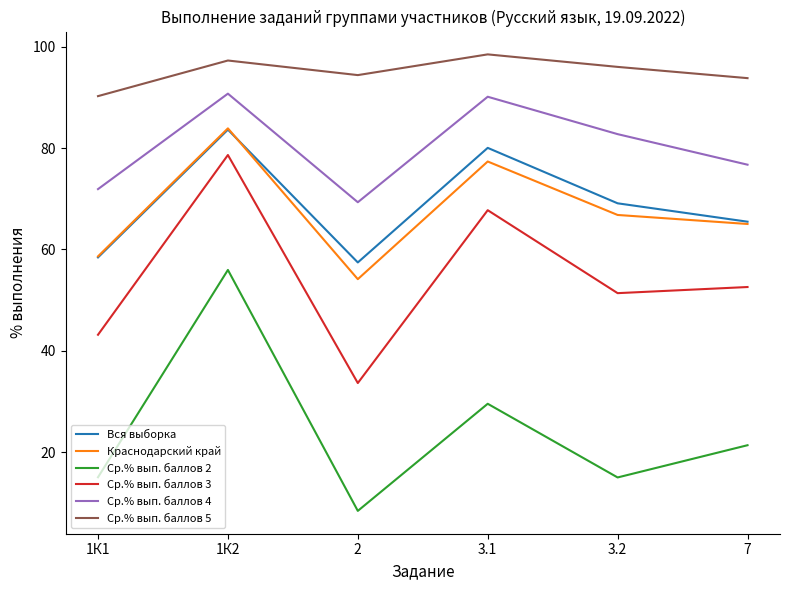

True or false: Ср.% вып. баллов 5 has a value of 93.8 at 7.

True